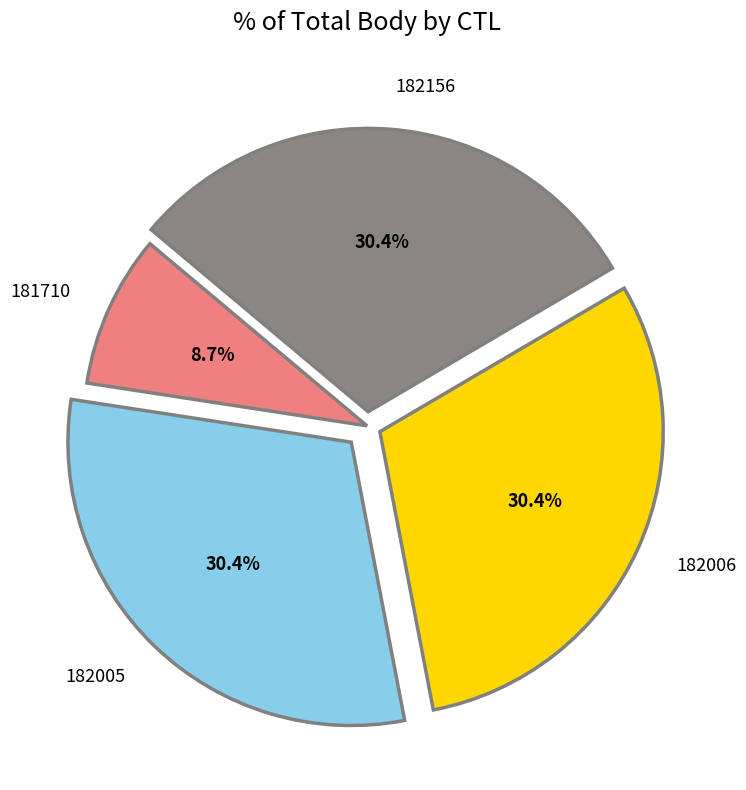

To the nearest percent, what portion does 182006 represent?

30%